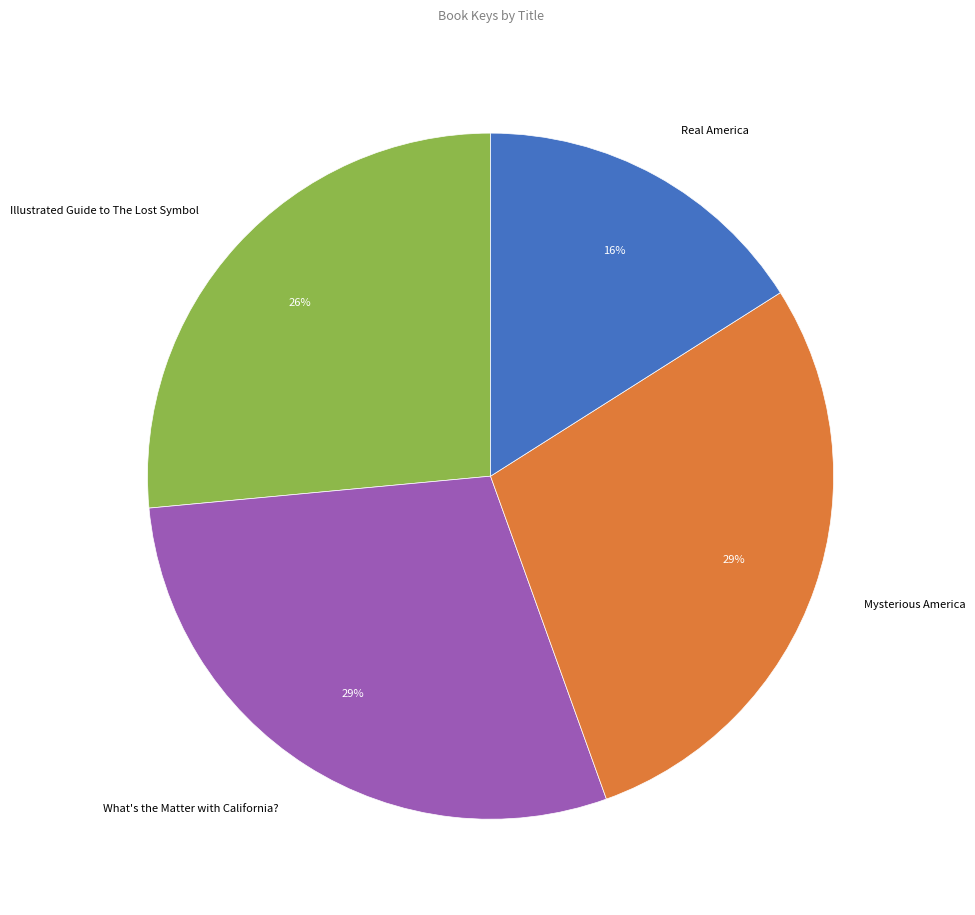

Which has a higher value, Mysterious America or Illustrated Guide to The Lost Symbol?

Mysterious America